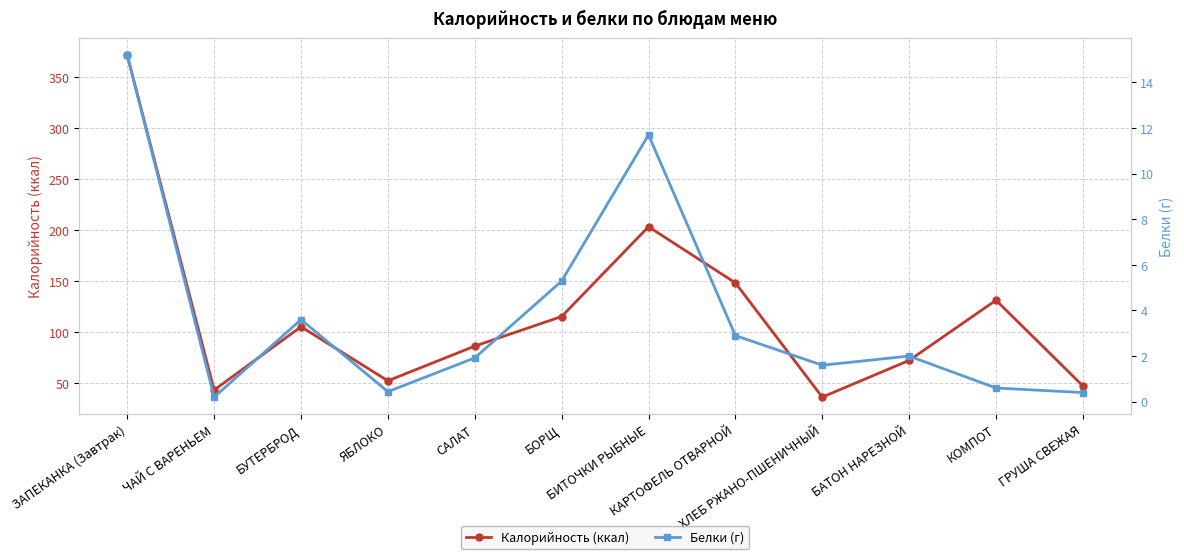

What is the difference between the Белки (г) values at ГРУША СВЕЖАЯ and БУТЕРБРОД?

3.2